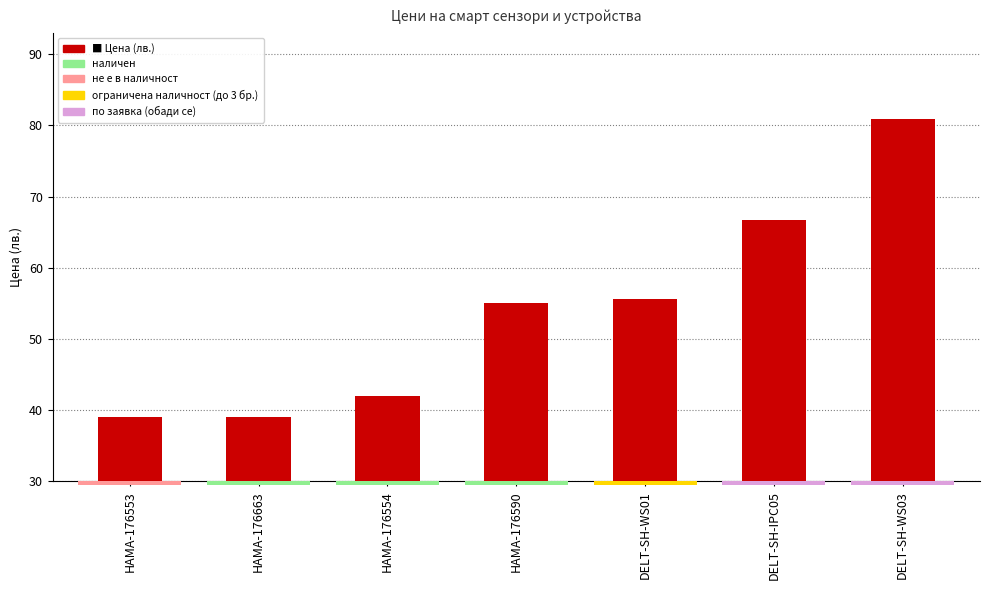

What is the smallest value displayed?

39.0